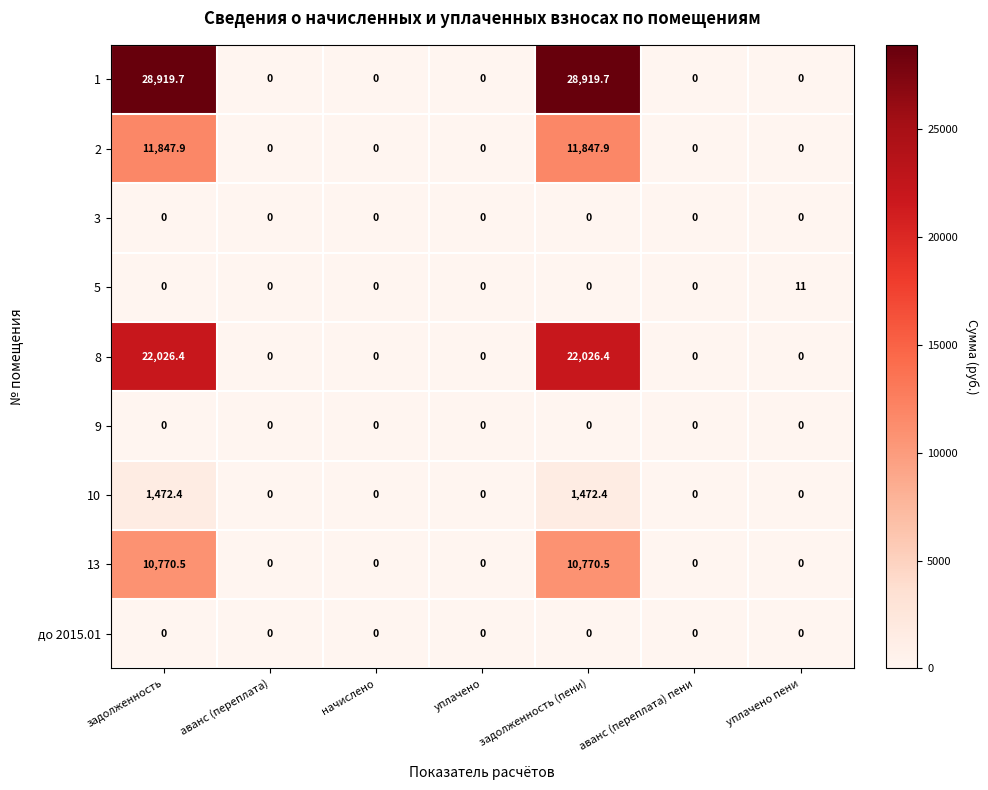

At how many categories does at least one series exceed 4449?

2